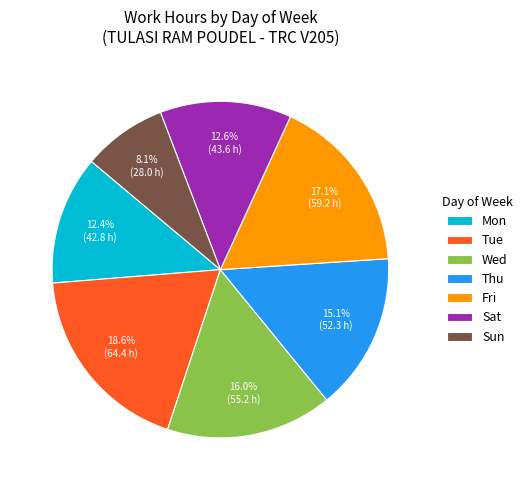

Is there a majority slice in this chart?

No